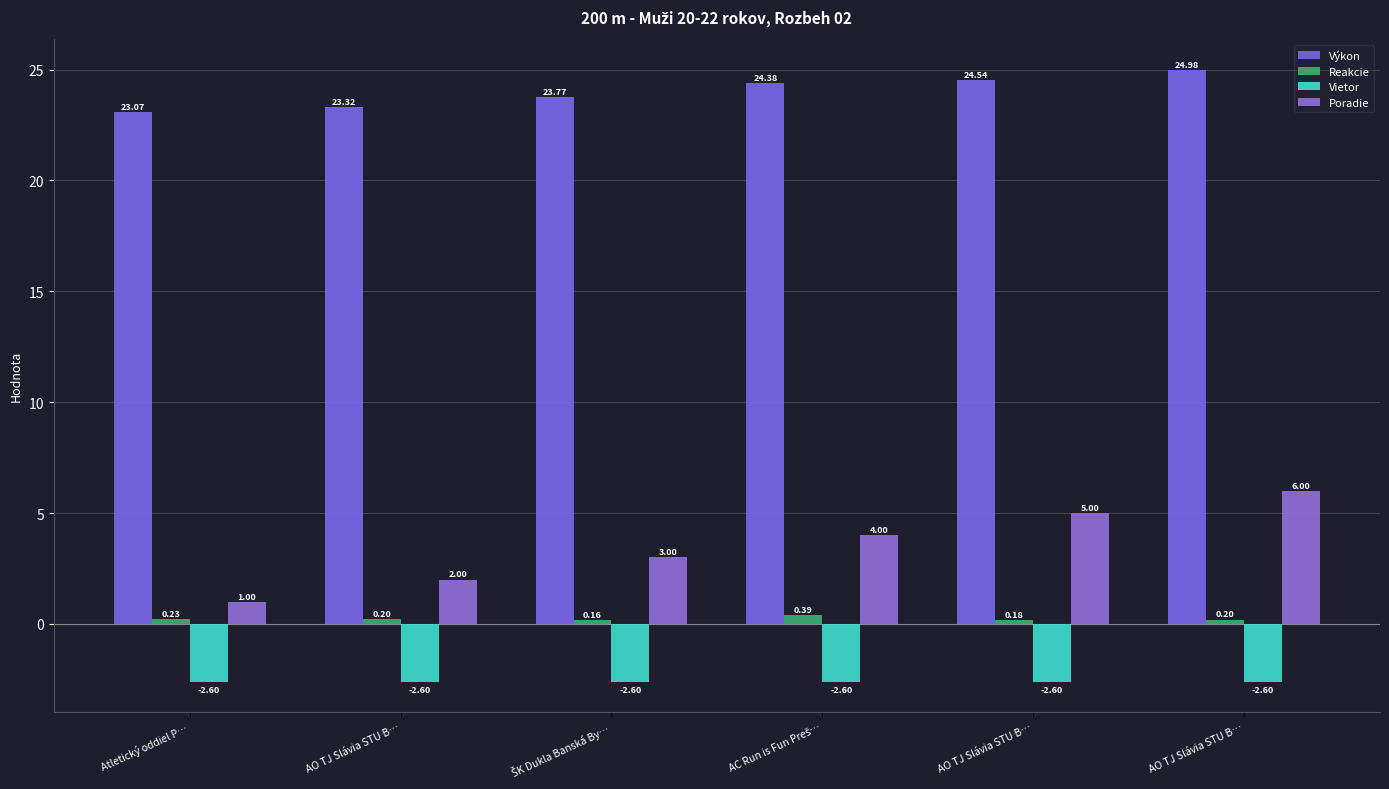

How many bars are there in total?

24